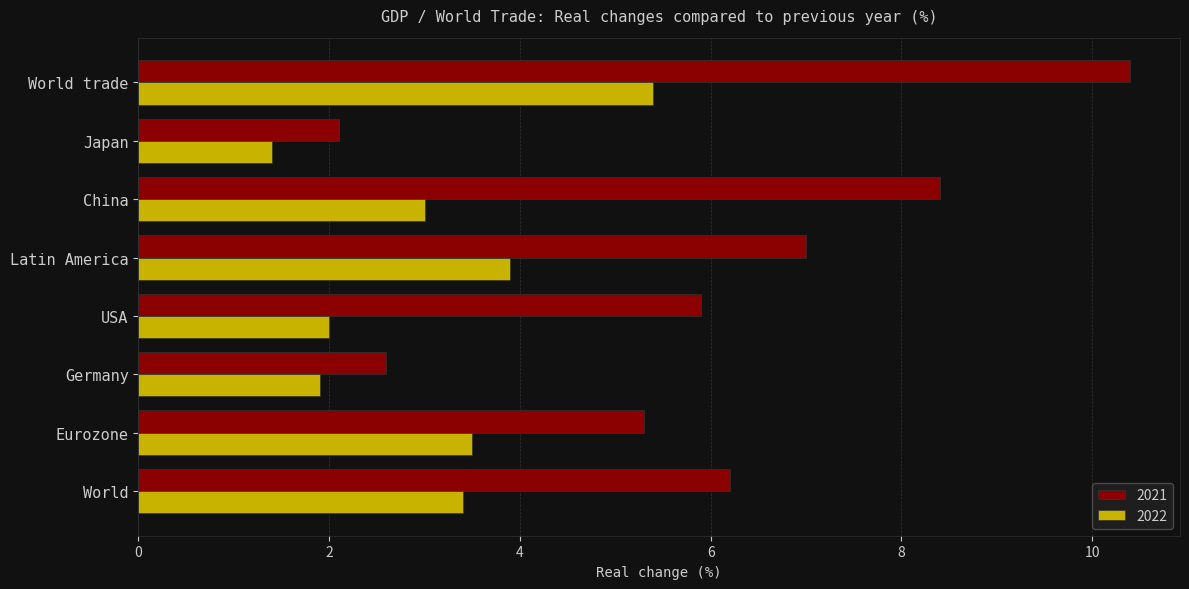

What value does the 2022 series have at Japan?

1.4